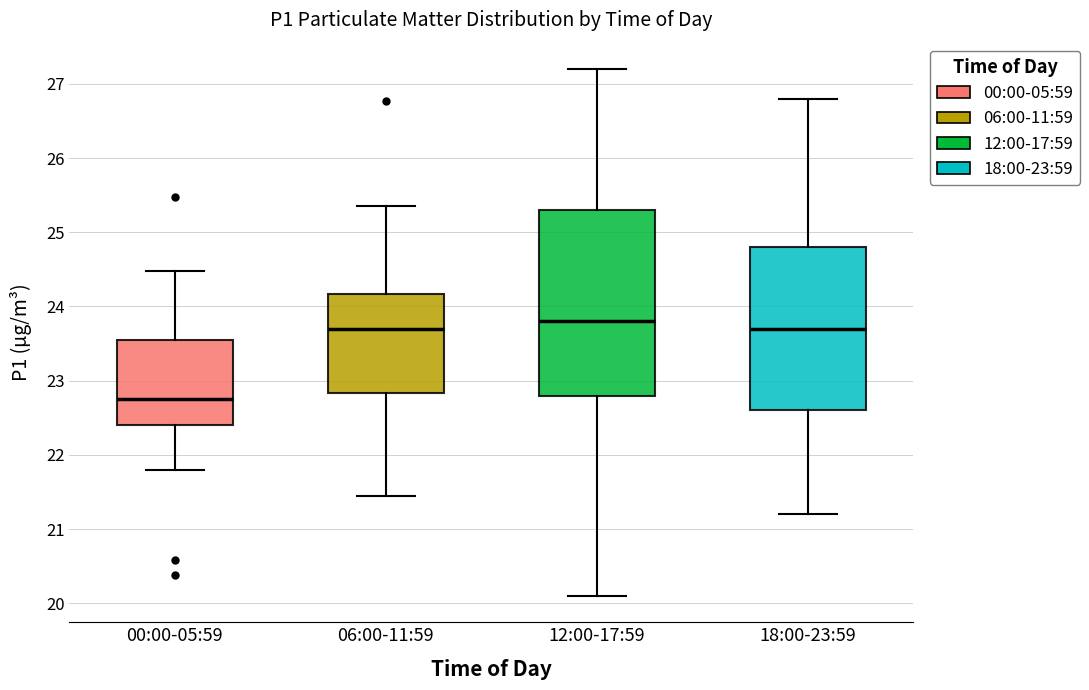

Comparing the boxes themselves (not the whiskers), which one is the tallest?

12:00-17:59